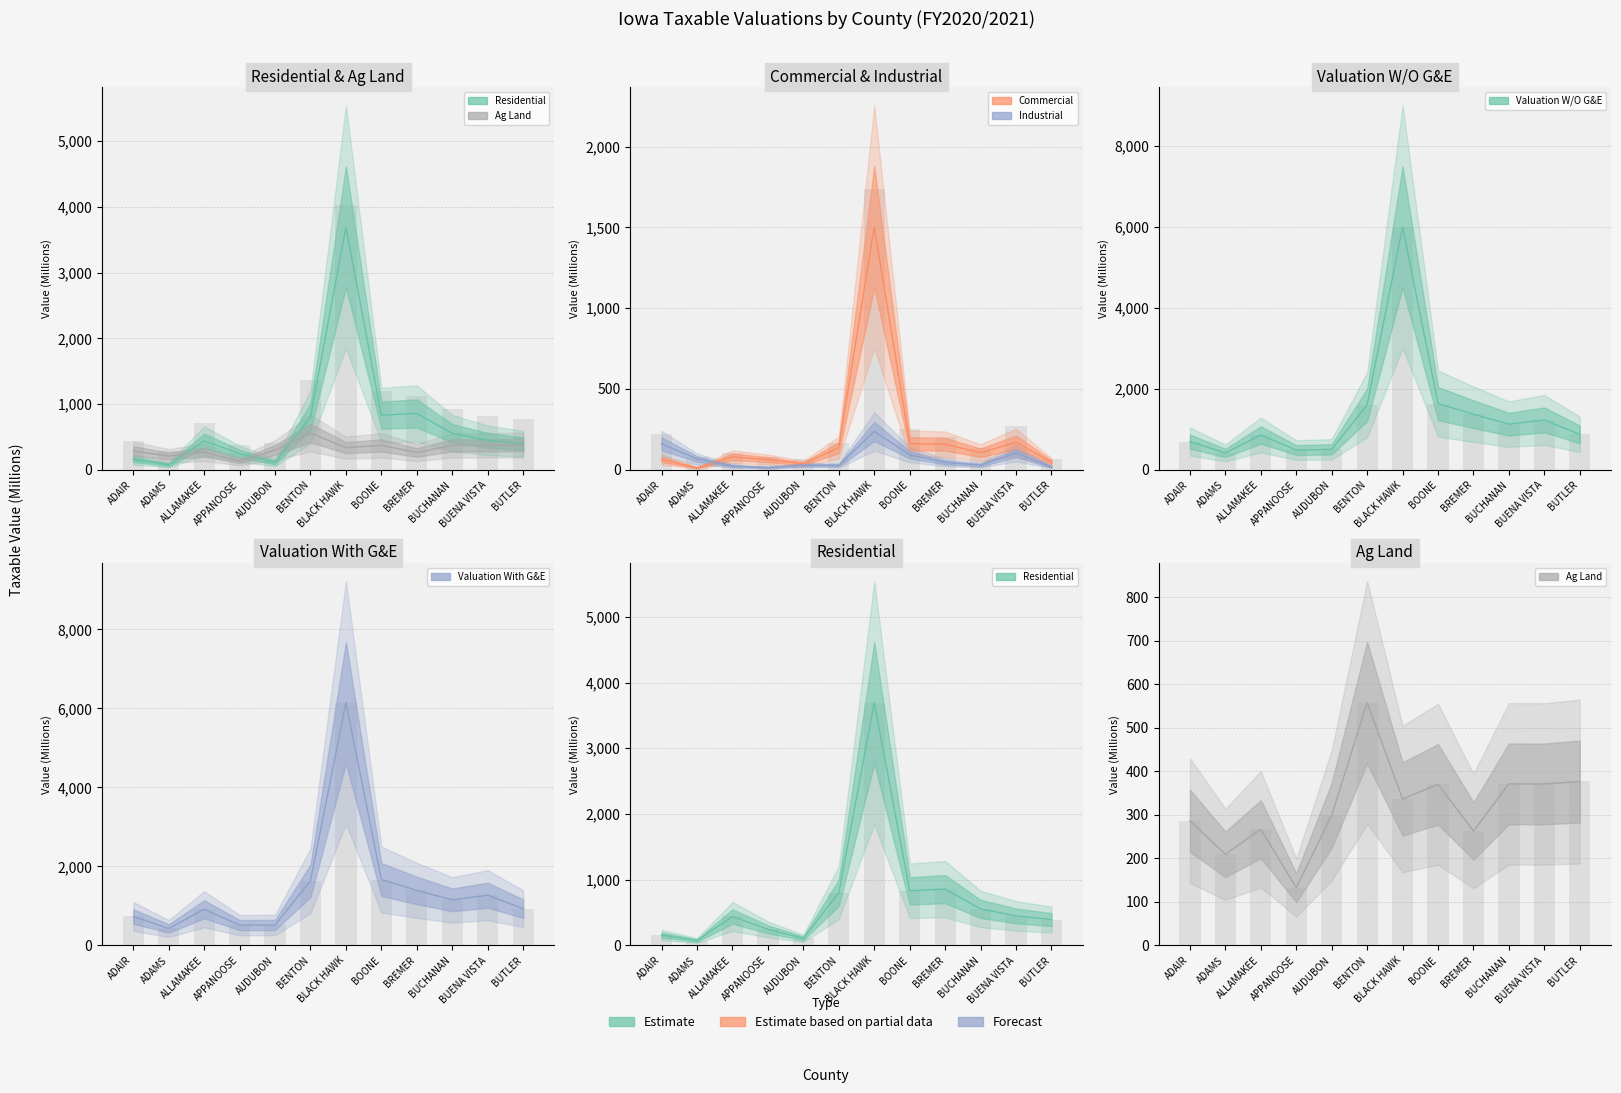

What is the spread (max minus min) of values at ADAIR?

669.6